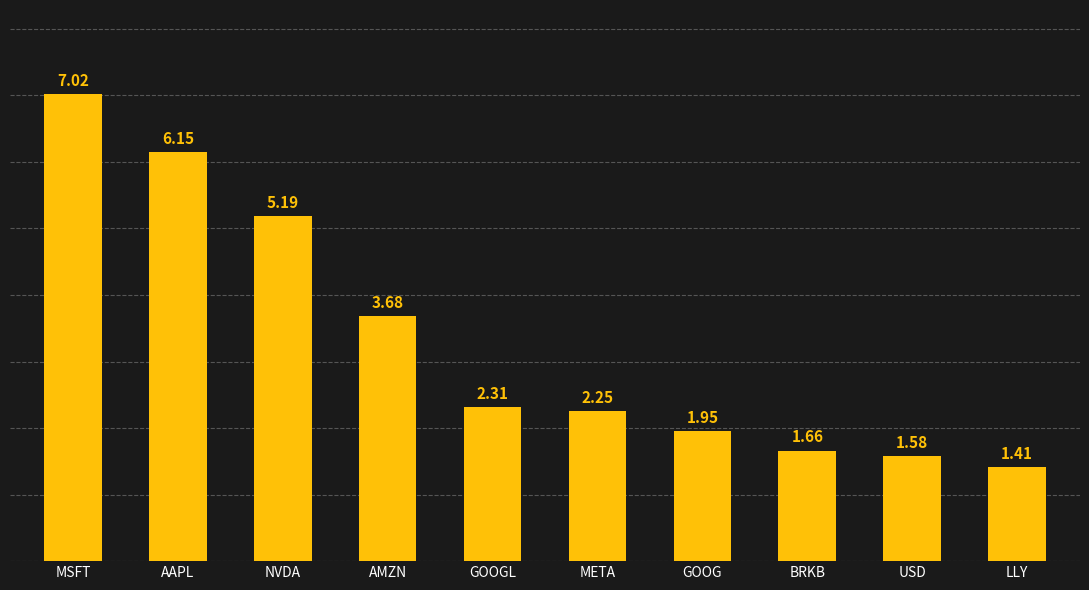

Which has a higher value, USD or LLY?

USD